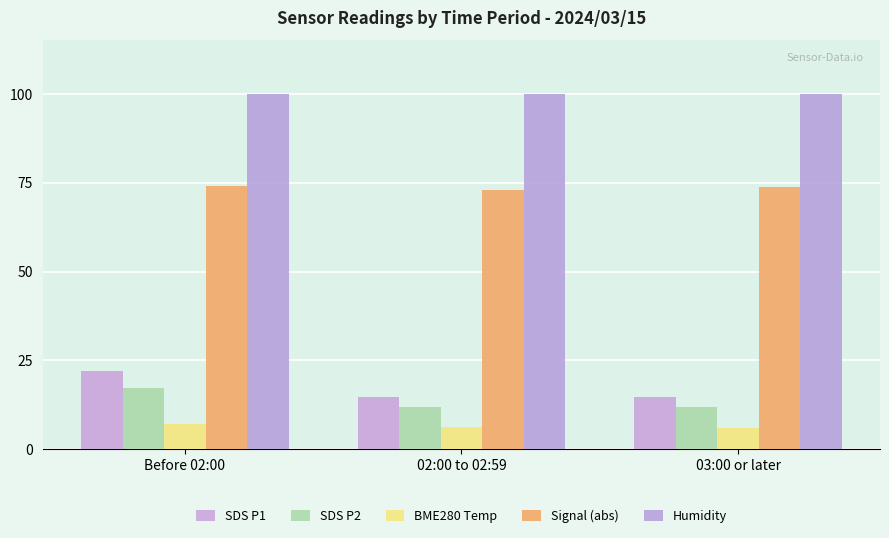

How many bars are there in total?

15